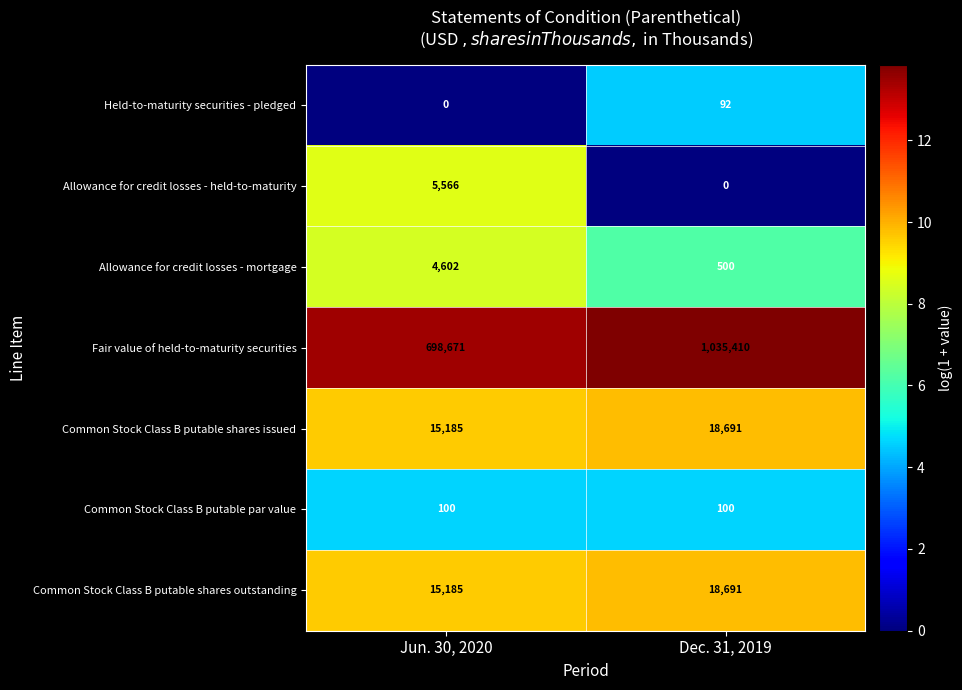

Is it true that Common Stock Class B putable shares outstanding equals 8307 at Dec. 31, 2019?

False